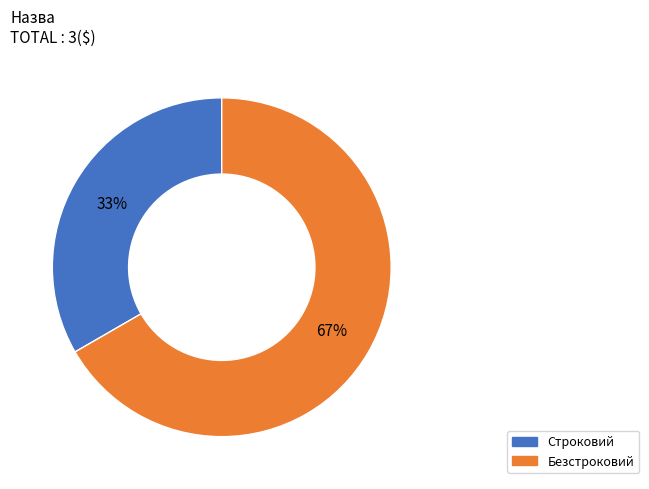

Which category has the smallest portion of the pie?

Строковий